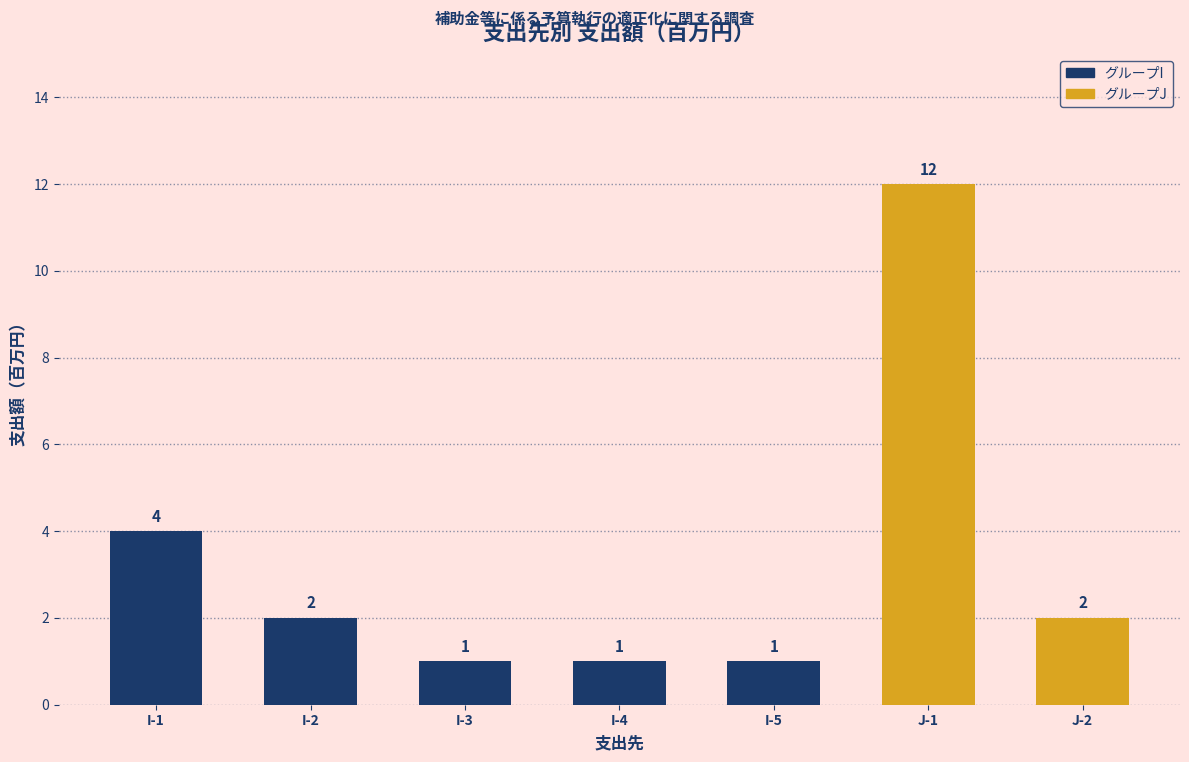

What is the value of the 1st bar from the left?

4